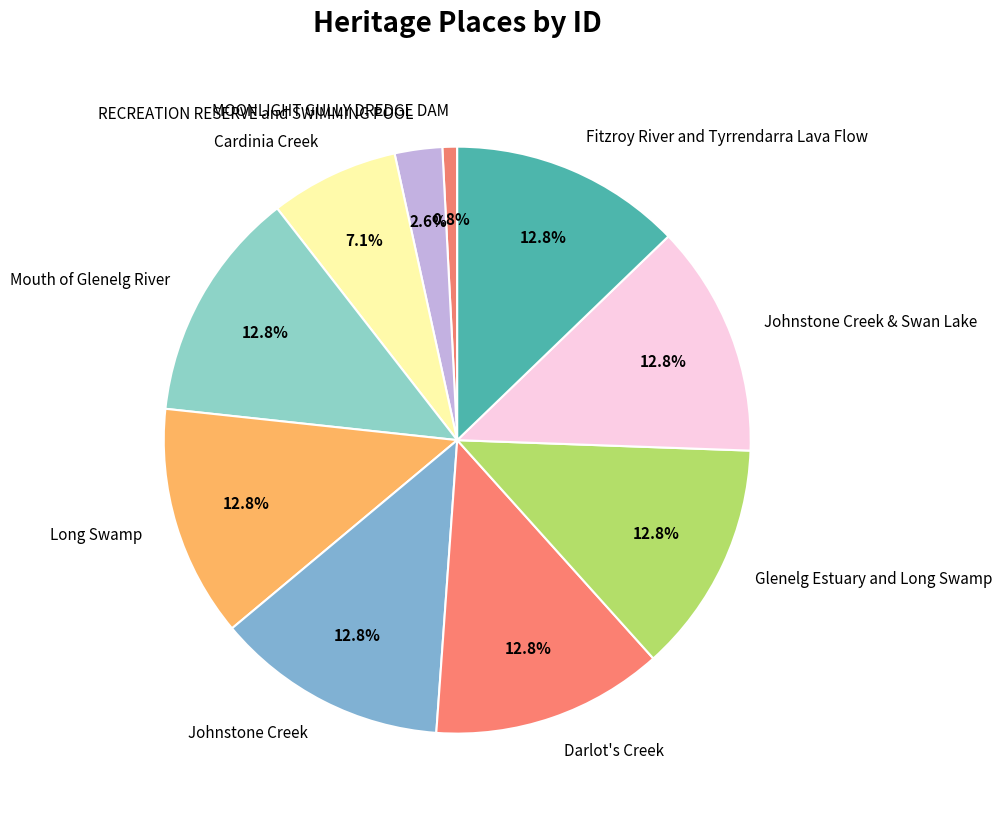

To the nearest percent, what is the combined percentage of MOONLIGHT GULLY DREDGE DAM and Darlot's Creek?

14%